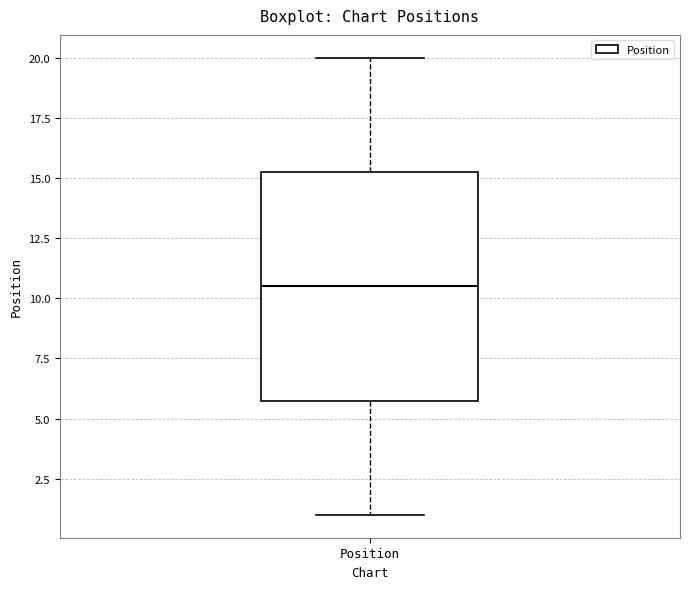

Read this box plot against the y-axis: the position of the median line, the range covered by the box, and the ends of both whiskers. The values are not printed on the chart, so give them approximately, as read against the axis.

median 10.5, box 6.0 to 15.5, whiskers 1.0 to 20.0